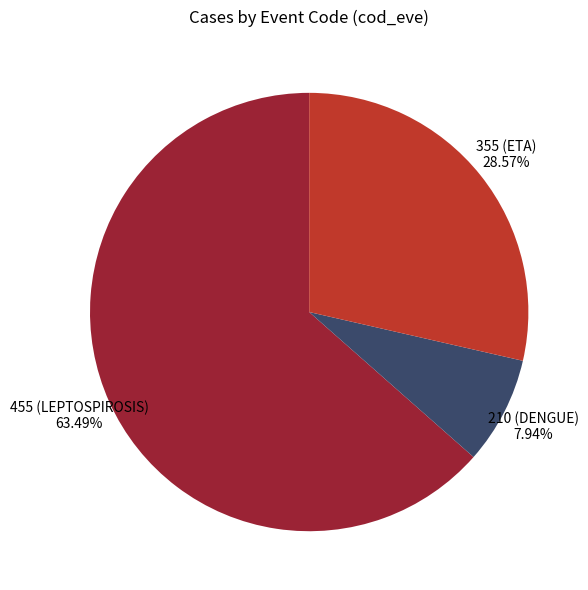

Does any single category account for the majority?

Yes